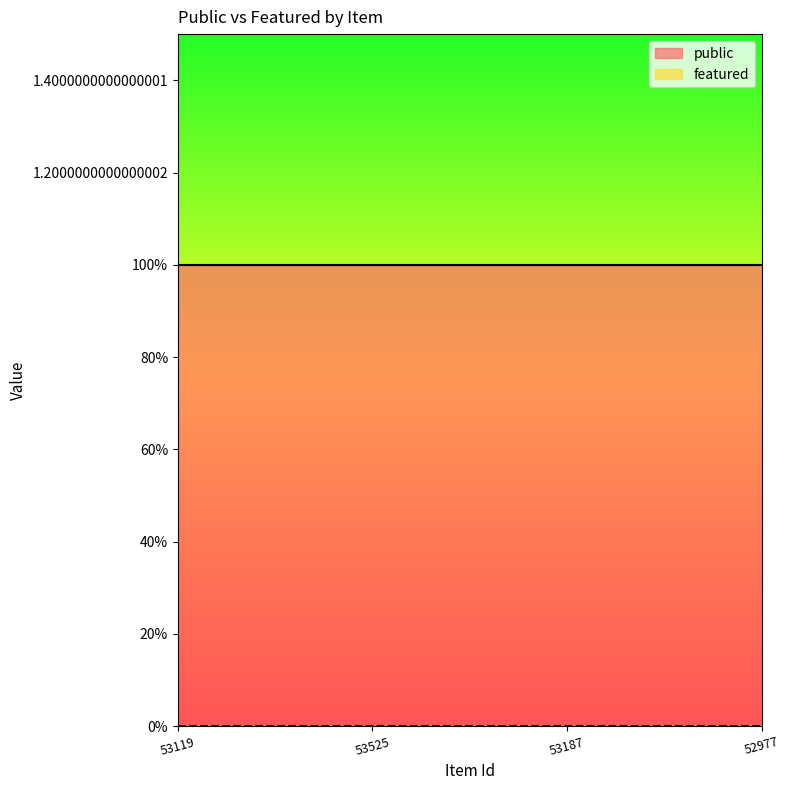

Rank the series by their maximum value, from lowest to highest.

featured, public